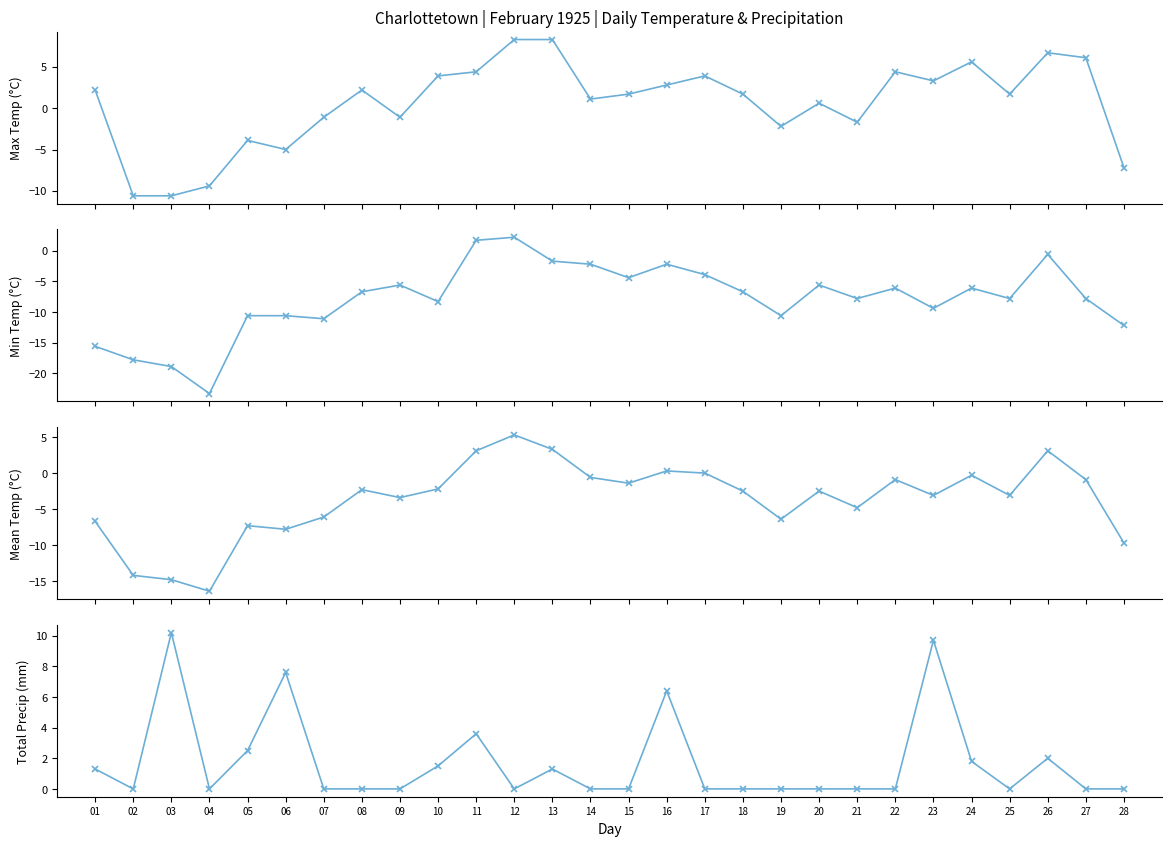

At which label is Min Temp (C) closest to -10?

05